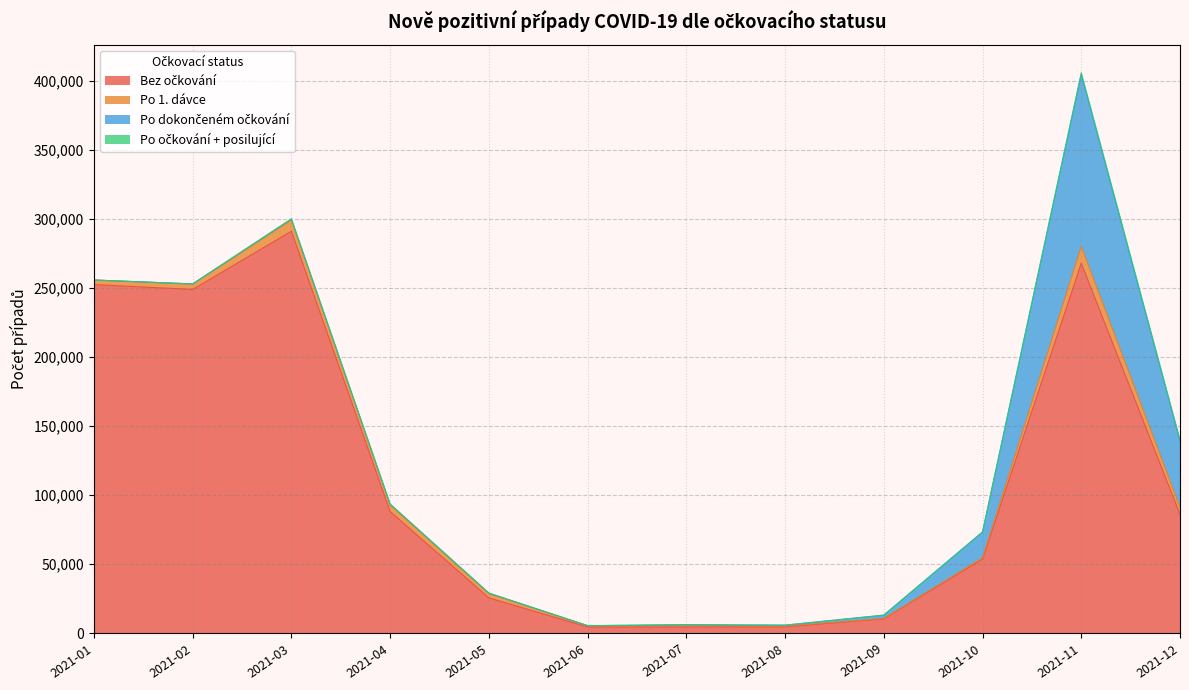

Which series has the largest total across all categories?

Bez očkování